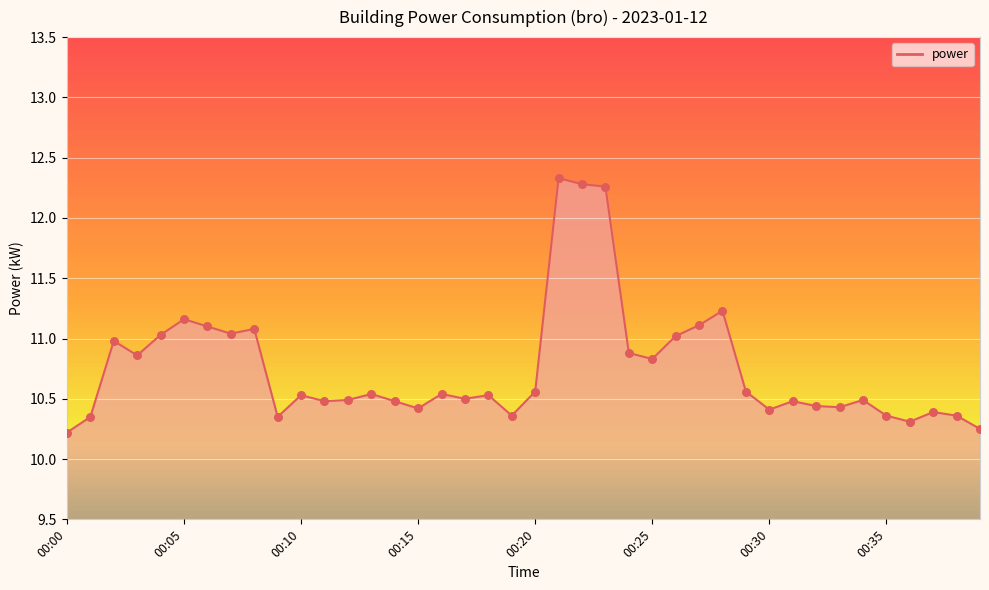

What is the difference between the maximum and minimum values?

2.1